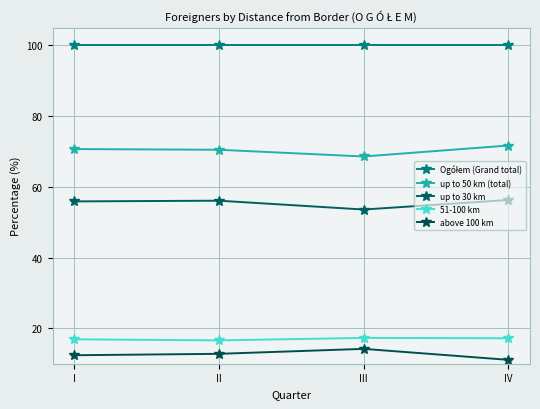

True or false: up to 30 km has more than 1 interior local peaks.

False